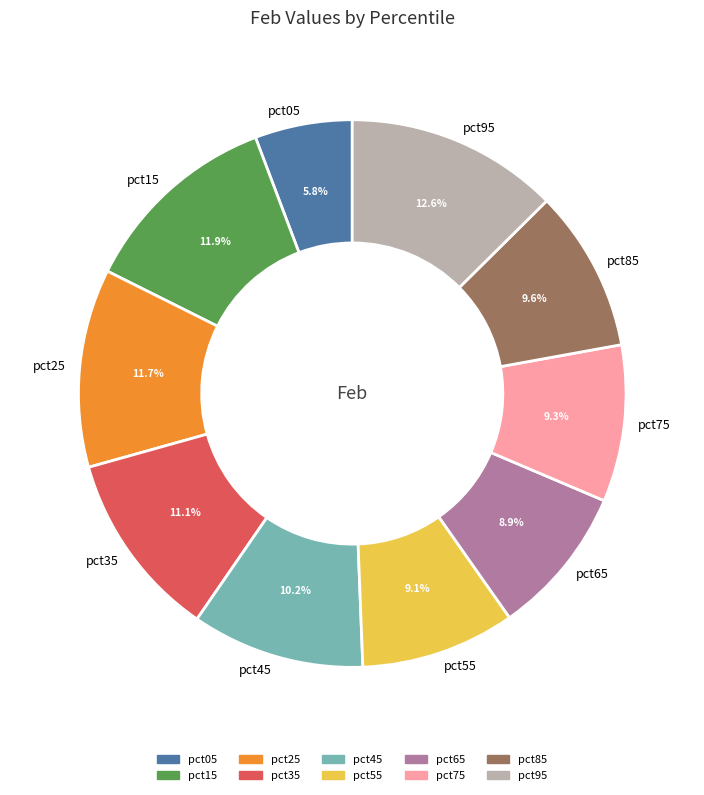

How many slices are in this pie chart?

10